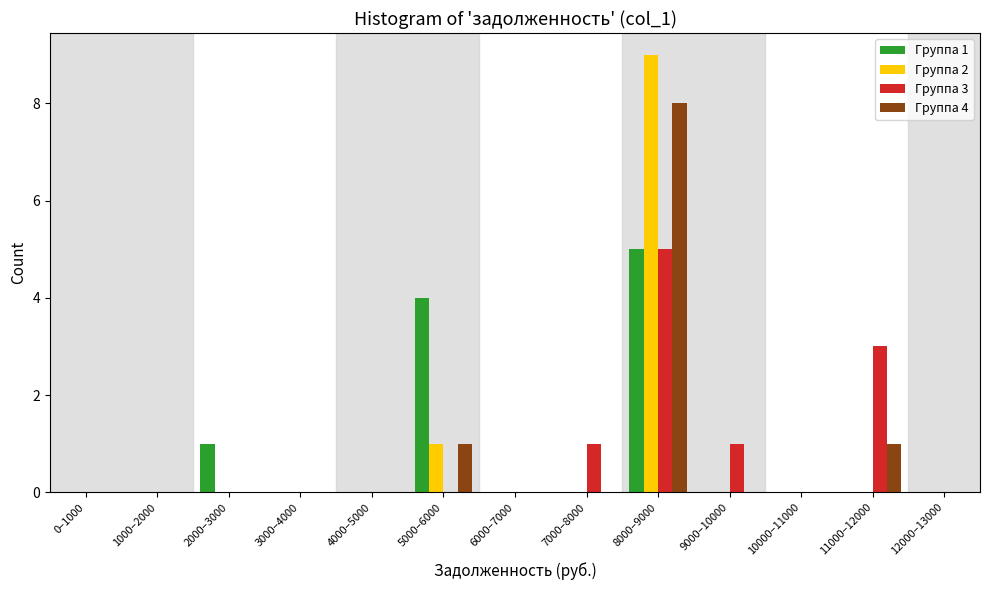

True or false: Группа 2 has a value of 0 at 2000–3000.

True